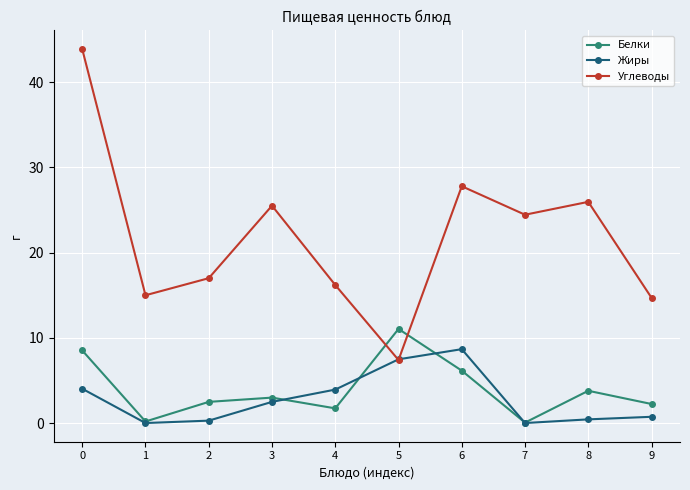

Is the value of Белки at 3 greater than the value of Жиры at 1?

Yes